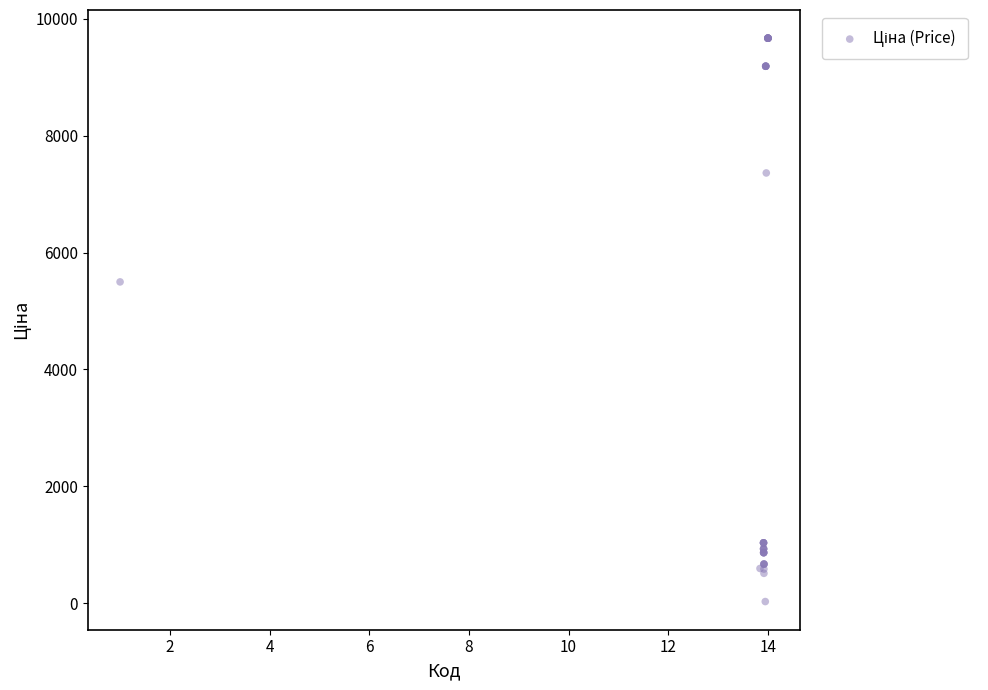

What Y value in the scatter plot is closest to 4848?

5497.3